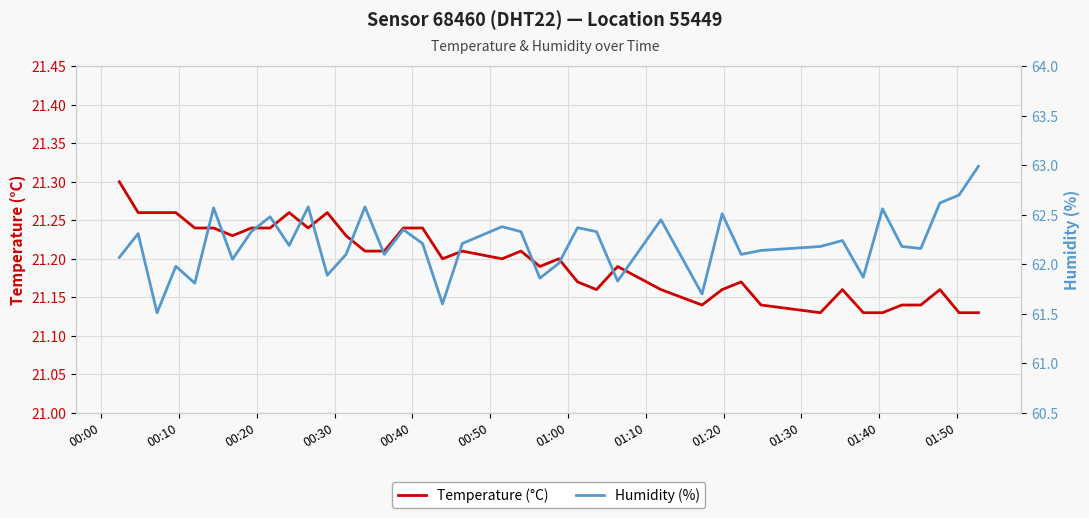

What is the smallest value displayed?

21.1